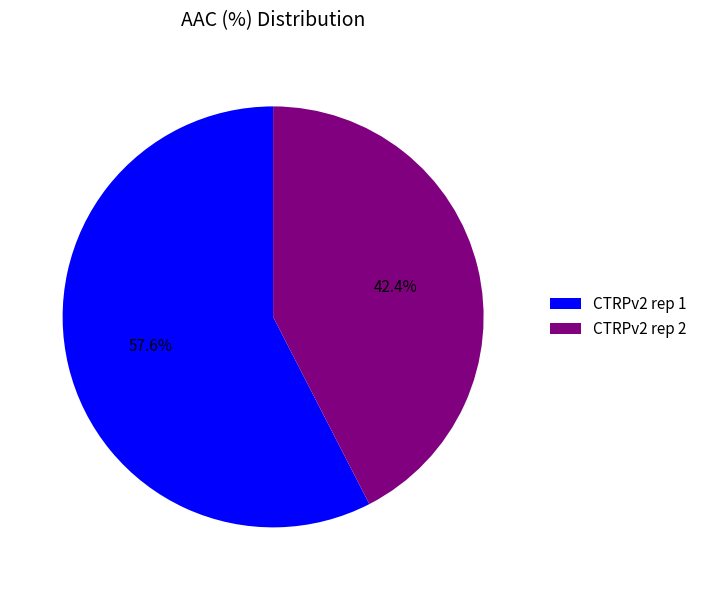

How many segments does this pie chart have?

2